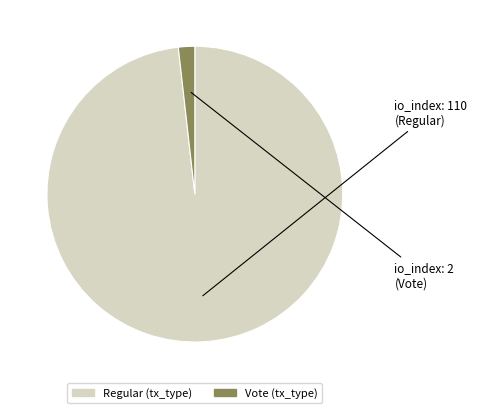

Is Vote the majority of the pie?

No